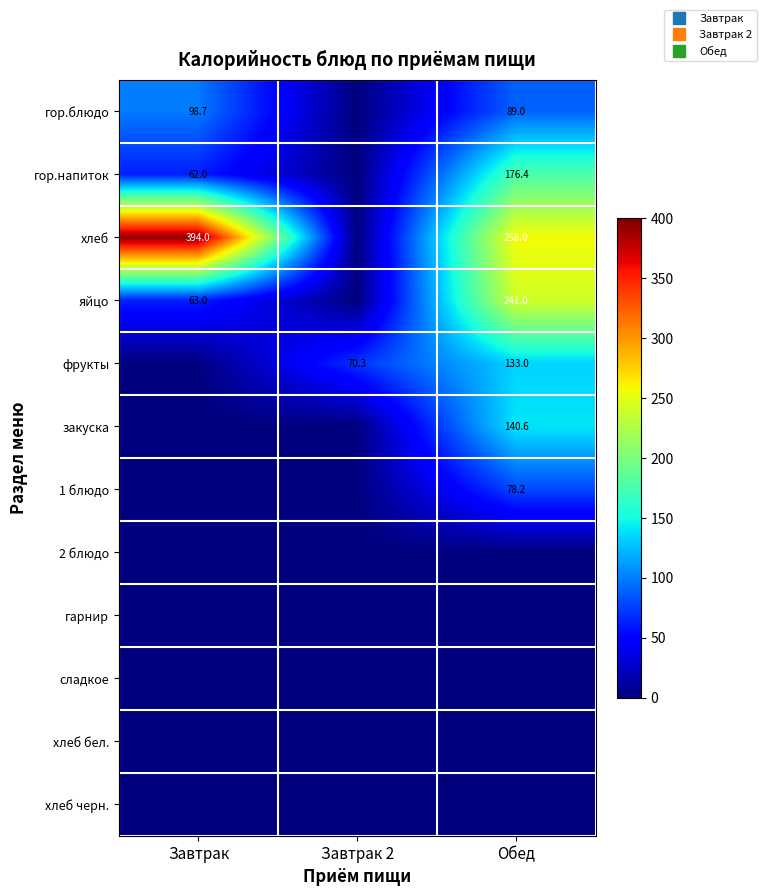

Count the фрукты values in the range 0 to 133.

3